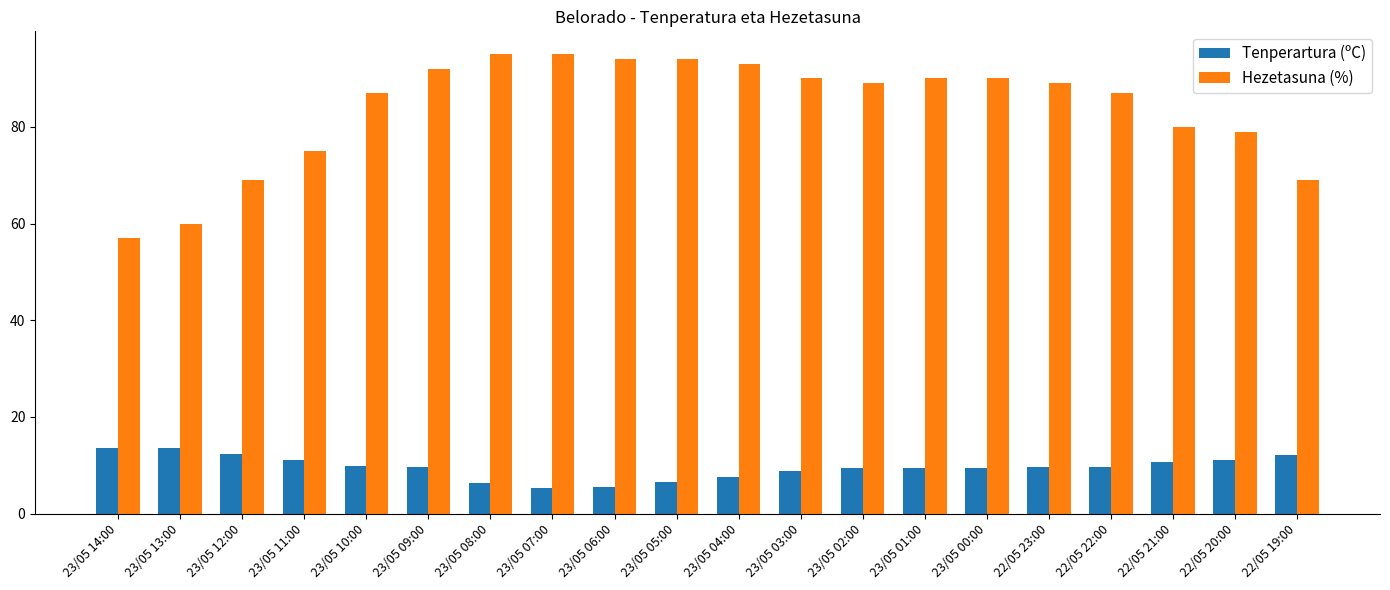

What is the difference between the second highest and second lowest values in the Hezetasuna (%) series?

35.0